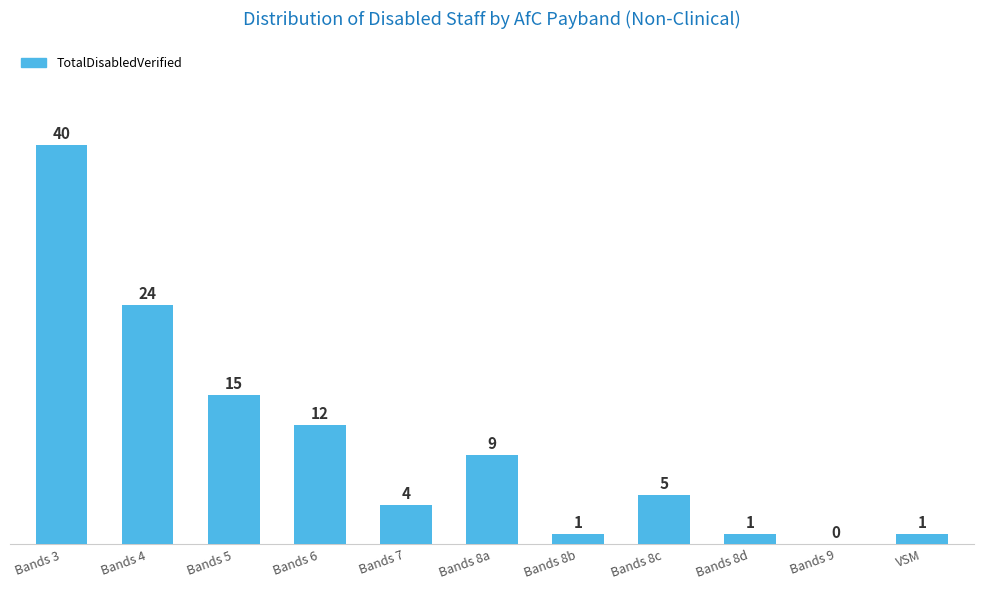

Reading left to right, list all the values displayed in this chart.

Bands 3=40	Bands 4=24	Bands 5=15	Bands 6=12	Bands 7=4	Bands 8a=9	Bands 8b=1	Bands 8c=5	Bands 8d=1	Bands 9=0	VSM=1